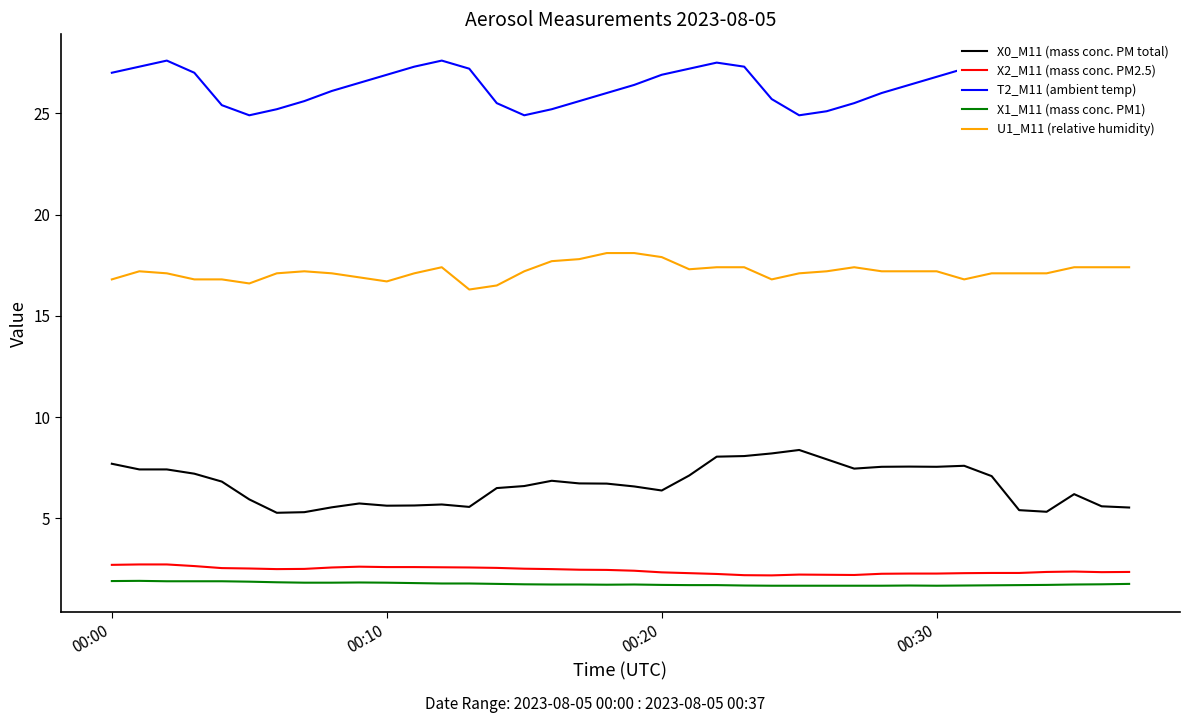

Is this an area chart (filled region under the line)?

No